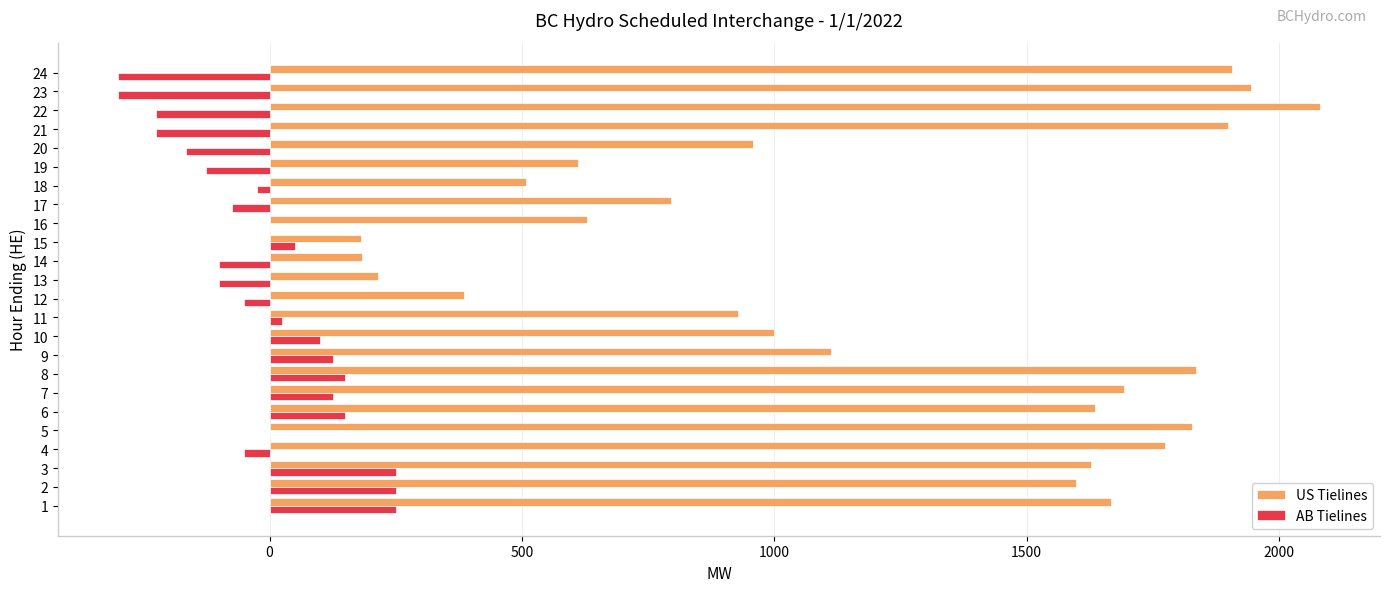

What is the sum of the AB Tielines values at 10 and 11?

125